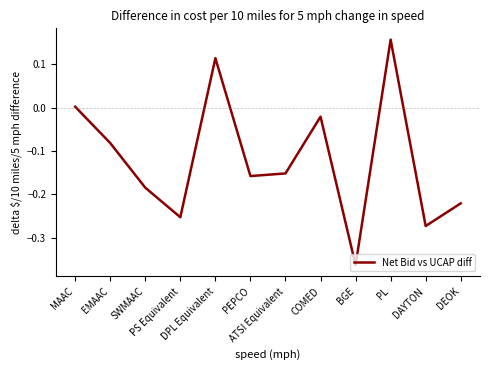

Is it true that the value at PS Equivalent is -0.3?

False